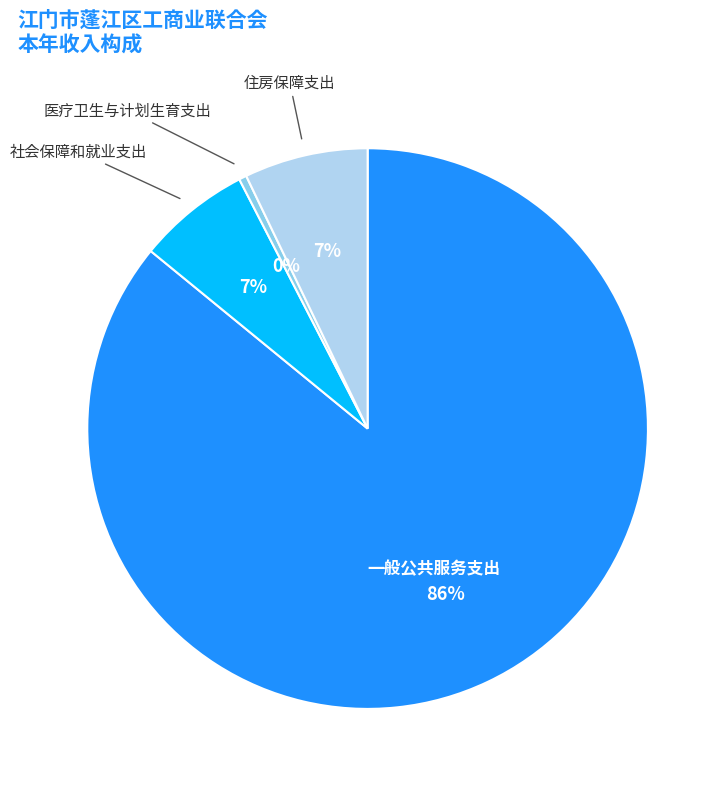

How many segments does this pie chart have?

4